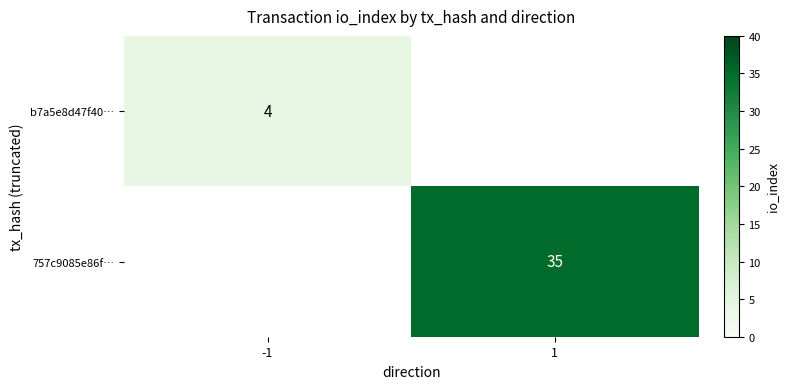

The b7a5e8d47f40… series shows 1 at -1. True or false?

False